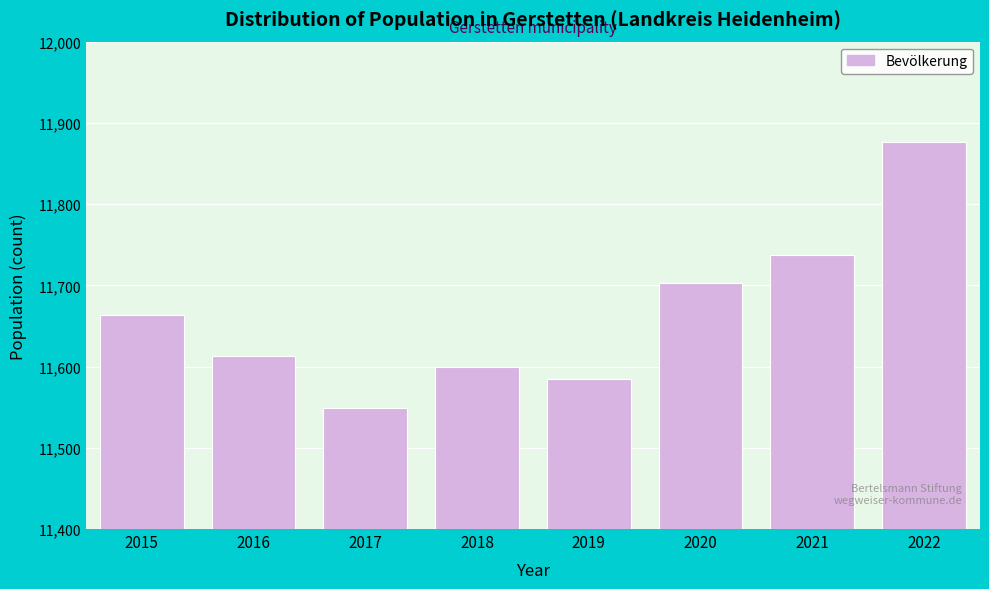

Reading left to right, transcribe all the data shown in this chart.

2015=11664	2016=11613	2017=11549	2018=11599	2019=11585	2020=11703	2021=11737	2022=11876